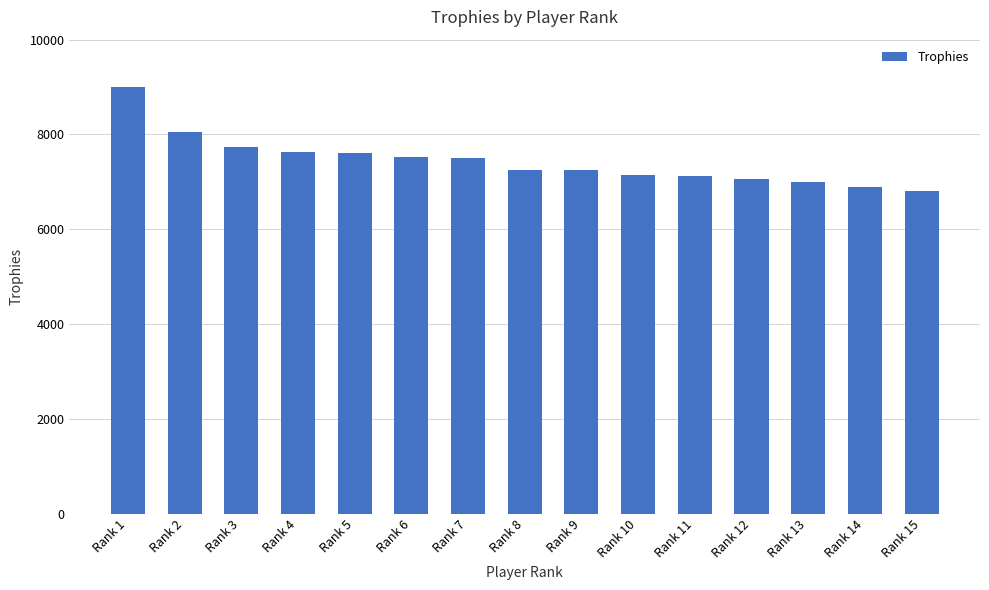

True or false: the data shows 11124 at Rank 6.

False